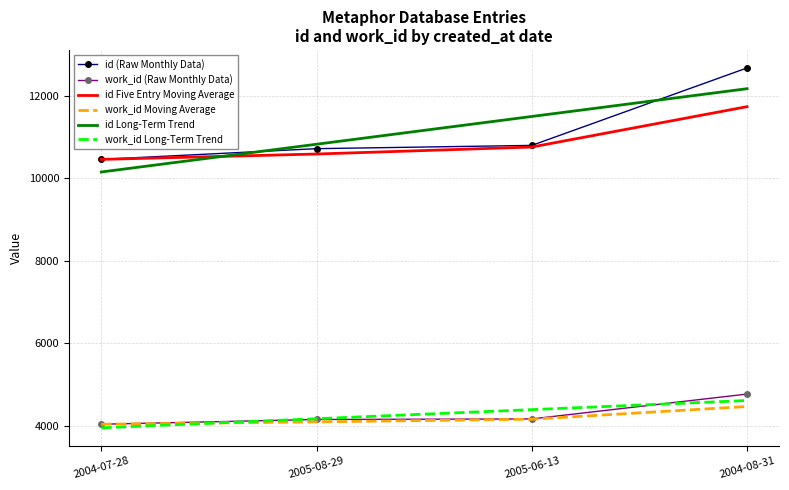

What is the difference between the highest and lowest values at 2005-06-13?

7335.1